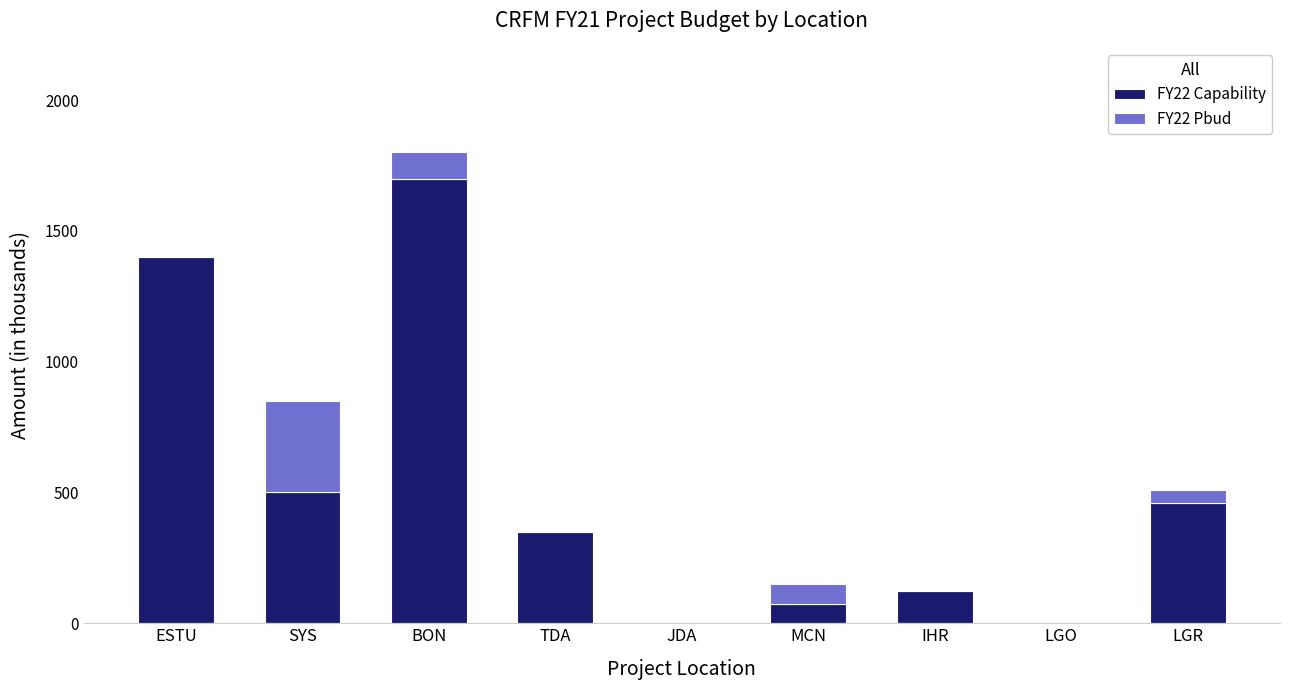

The value of FY22 Capability at TDA is 75. True or false?

False